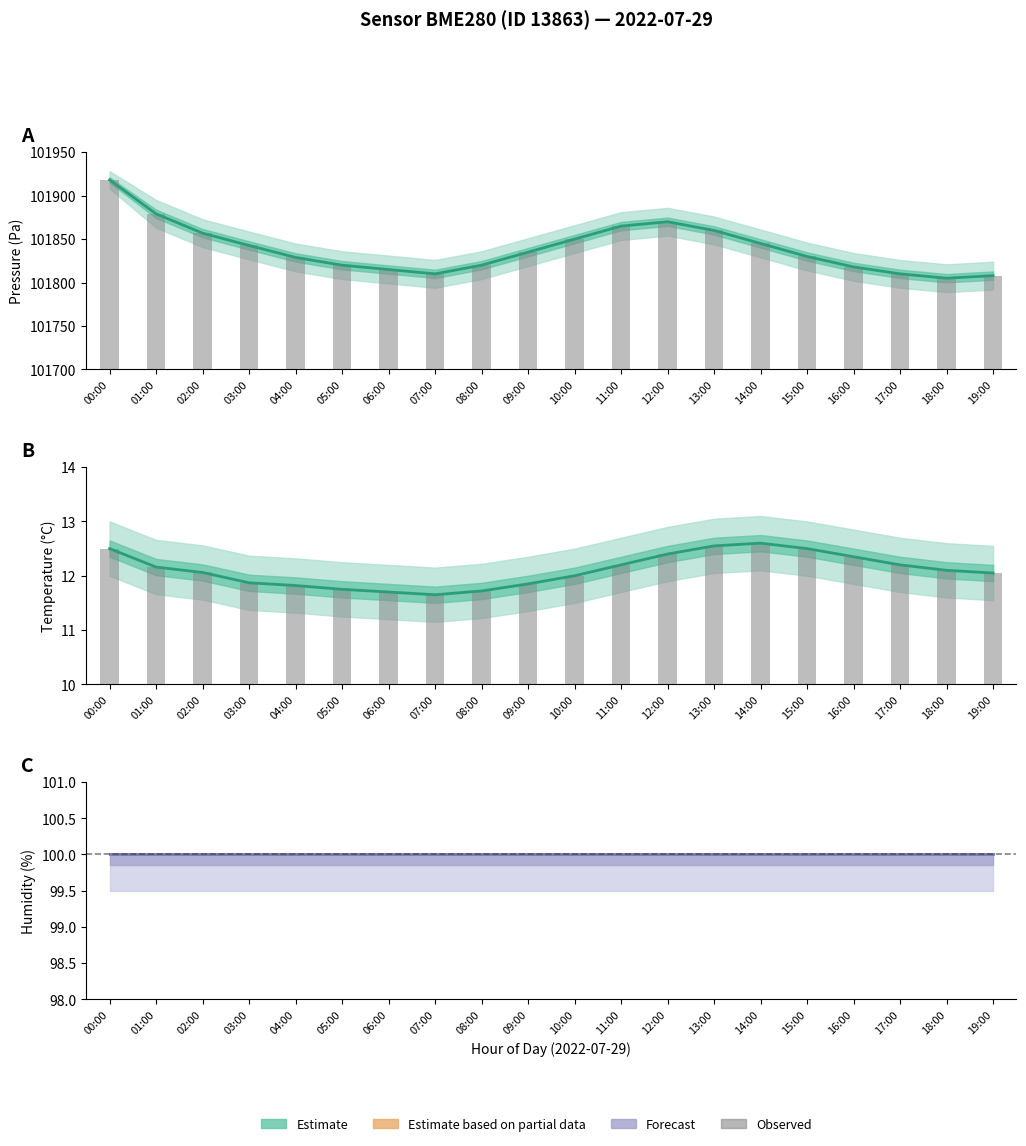

At 00:00, list the series in order from smallest to largest.

Estimate (mean), Observed, Forecast (mean)